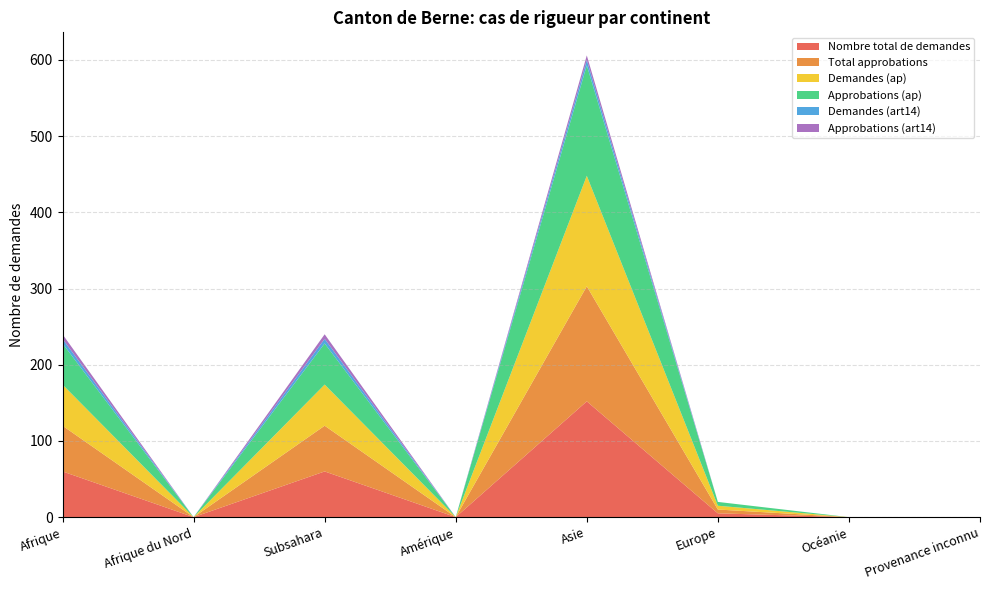

Reading left to right, list all the values displayed in this chart.

Nombre total de demandes: 60	0	60	0	152	5	0	0
Total approbations: 60	0	60	0	151	5	0	0
Demandes (ap): 54	0	54	0	145	5	0	0
Approbations (ap): 54	0	54	0	145	5	0	0
Demandes (art14): 6	0	6	0	7	0	0	0
Approbations (art14): 6	0	6	0	6	0	0	0